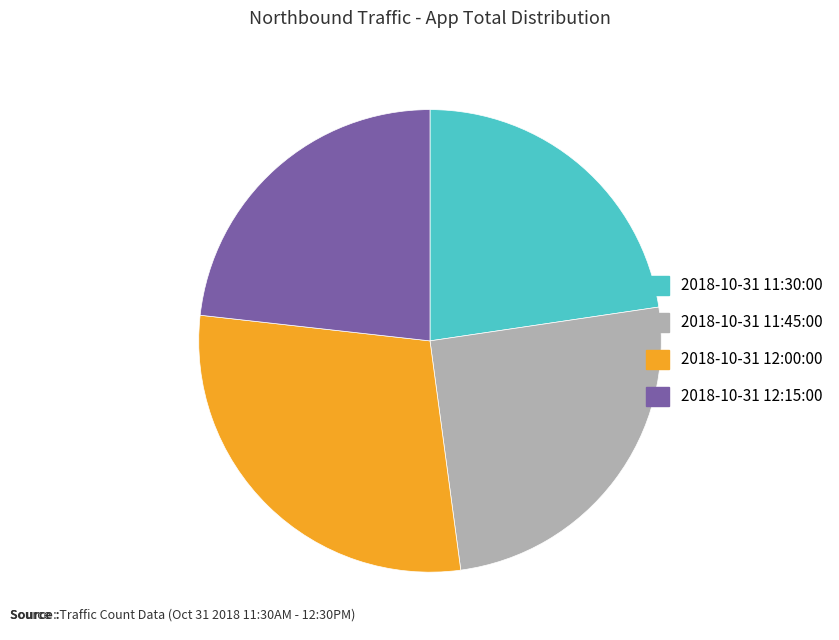

True or false: 2018-10-31 12:00:00 accounts for 20% of the total.

False